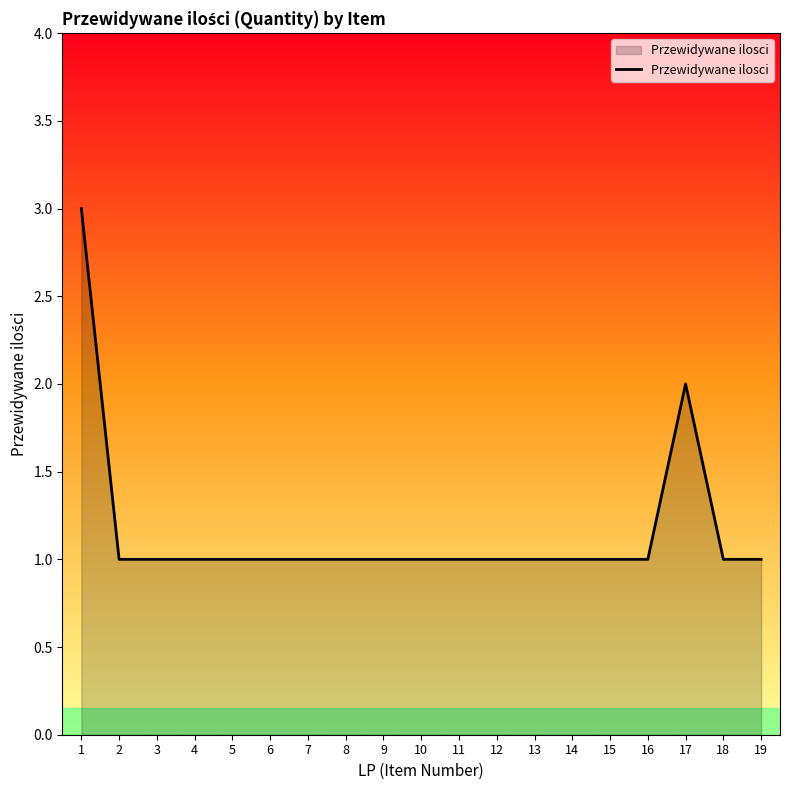

What is the average value?

1